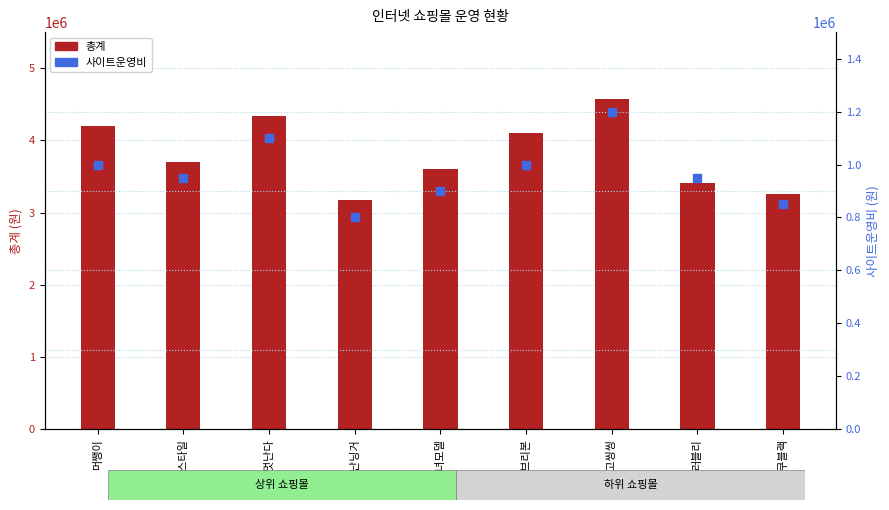

What are all the series names shown in the legend?

총계, 사이트운영비